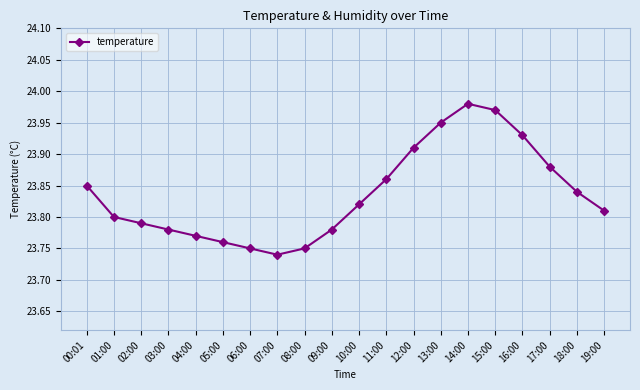

Where is the first local minimum?

07:00